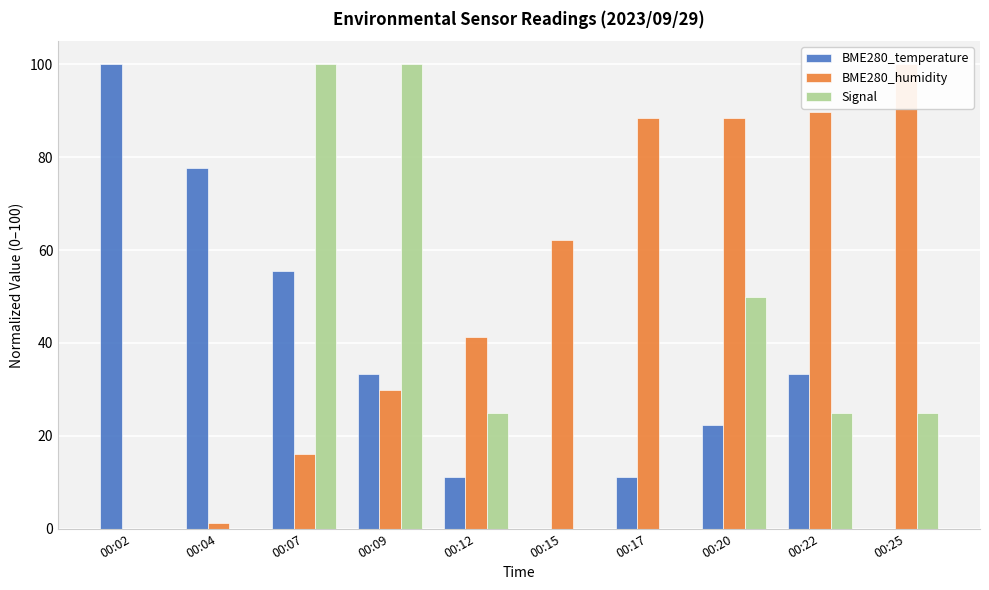

What is the value of the Signal bar at the 9th from the left?

25.0